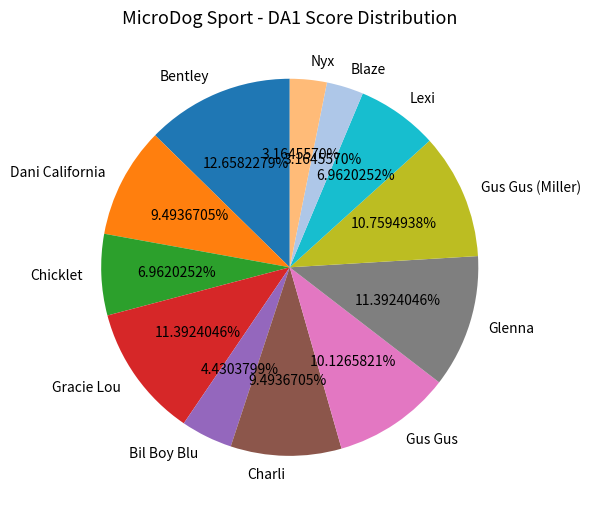

Is there any slice that represents more than half of the pie?

No